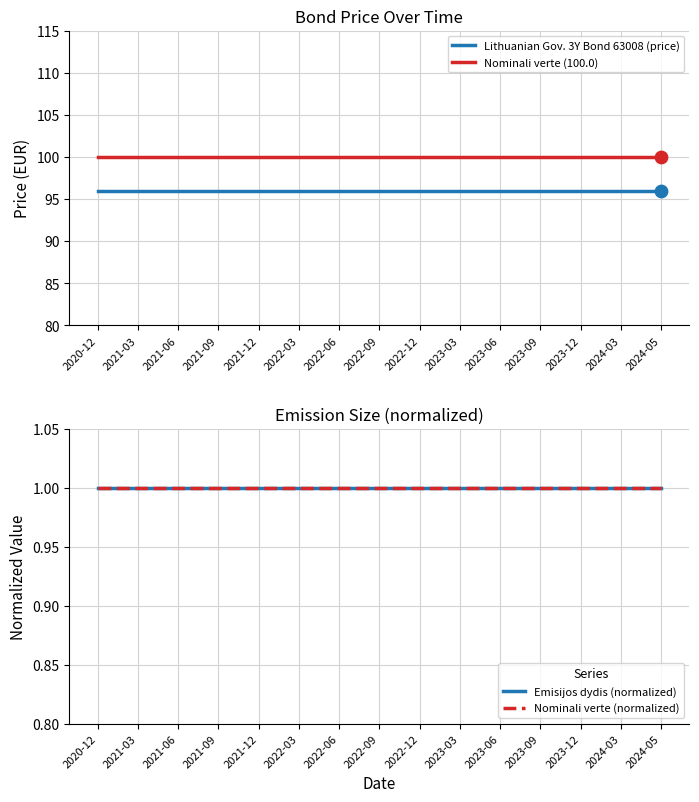

What is the total value across all series at 2022-03?

197.9